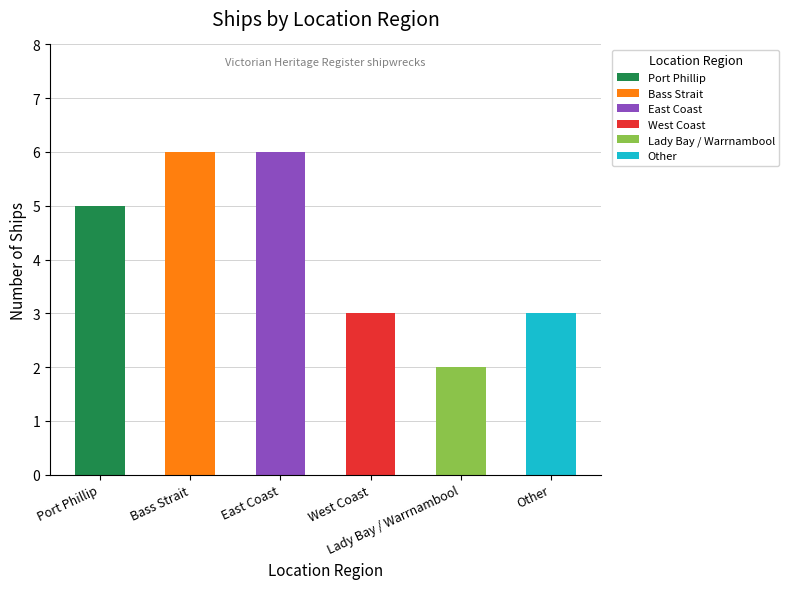

Approximately how many times larger is the value at West Coast compared to Other?

1.0